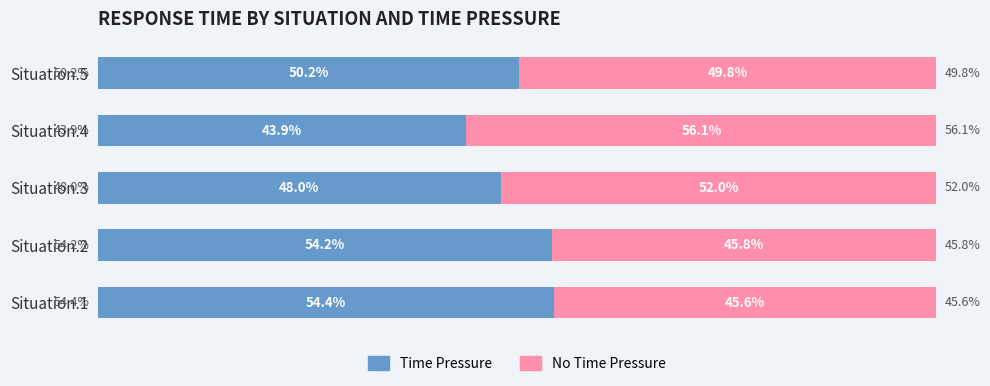

Which category has the highest value in the Time Pressure series?

Situation.1